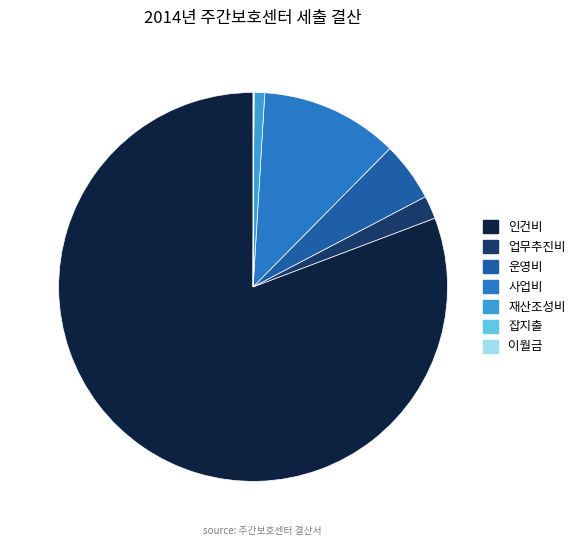

Approximately how many times larger is the value at 운영비 compared to 사업비?

0.4